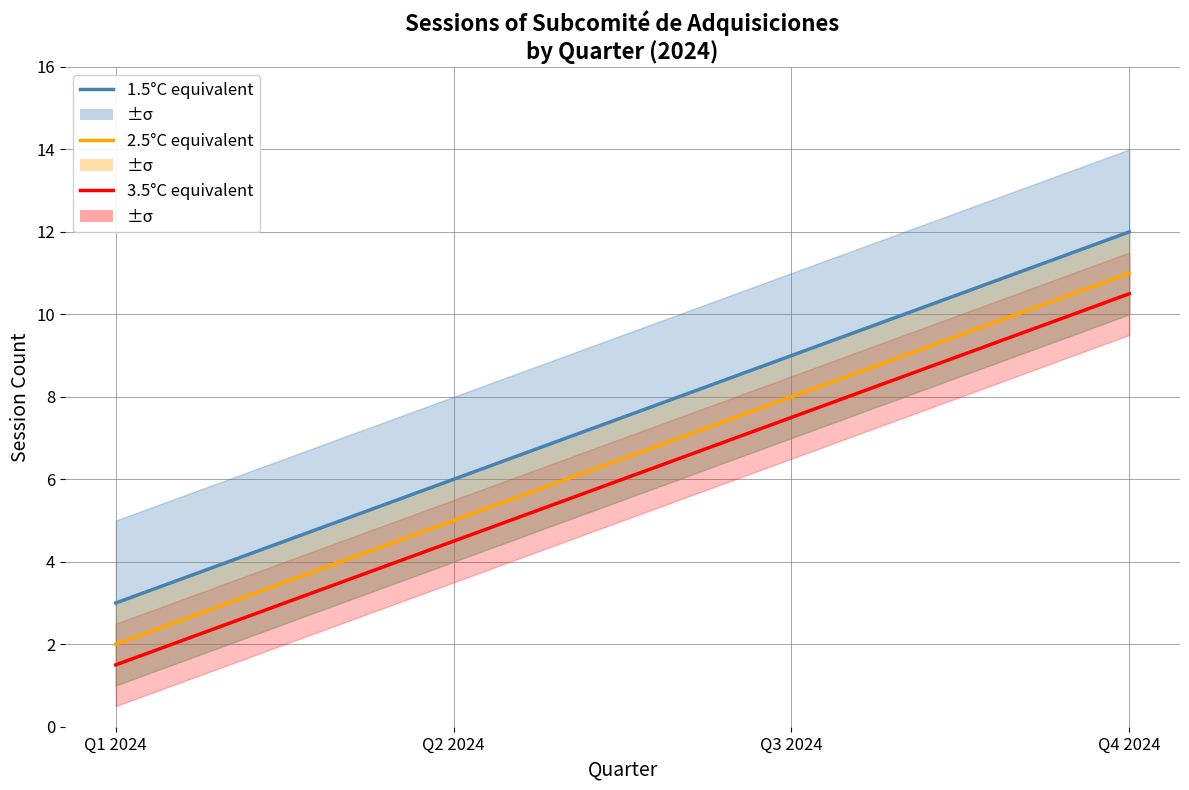

At which category is the sum across all series the highest?

Q4 2024